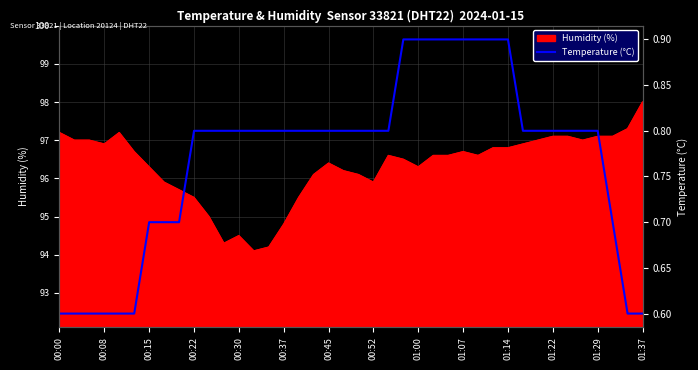

At which label does Humidity (%) first exceed 96?

00:00